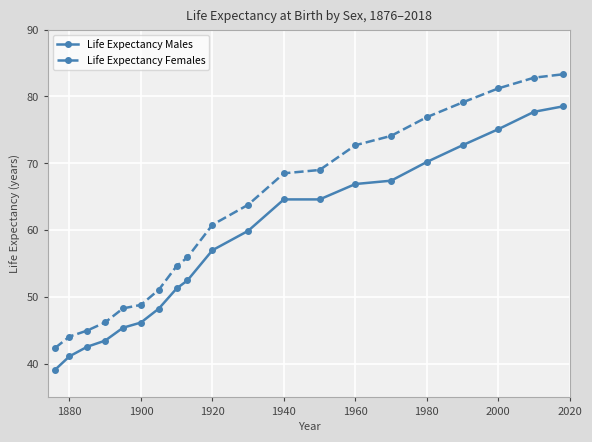

What is the value of the Life Expectancy Females point at the 17th from the left?

79.1